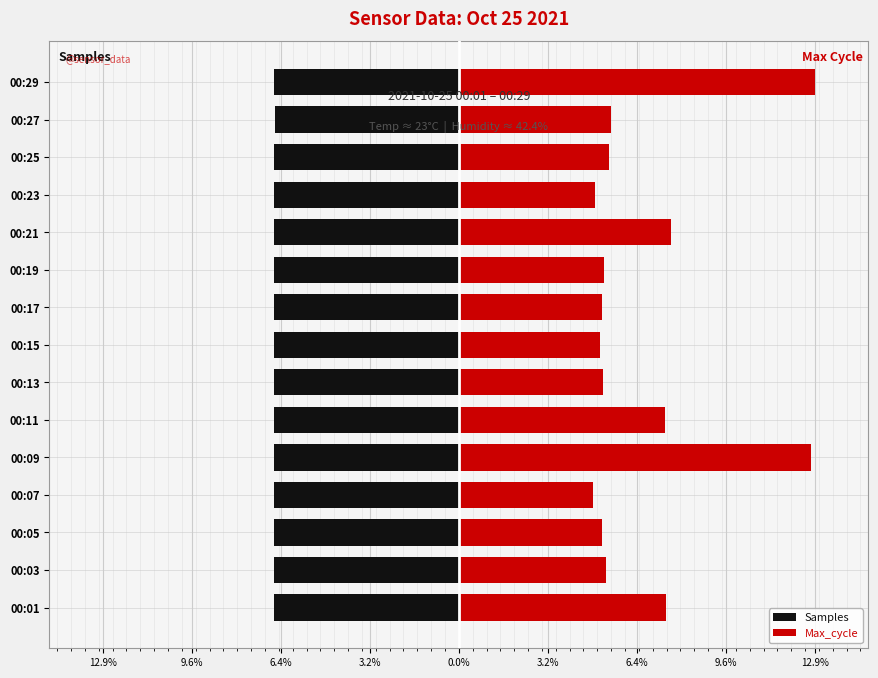

Is it true that Samples equals -6.7 at 00:21?

True